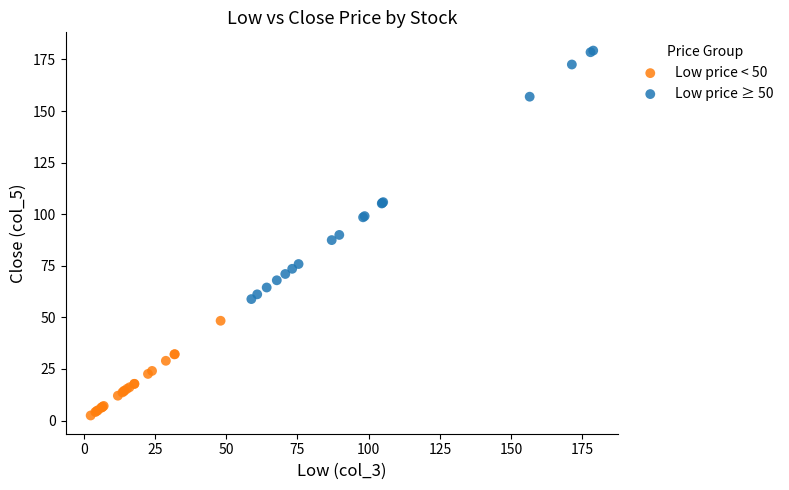

Which series reaches the maximum Y coordinate?

Low price ≥ 50